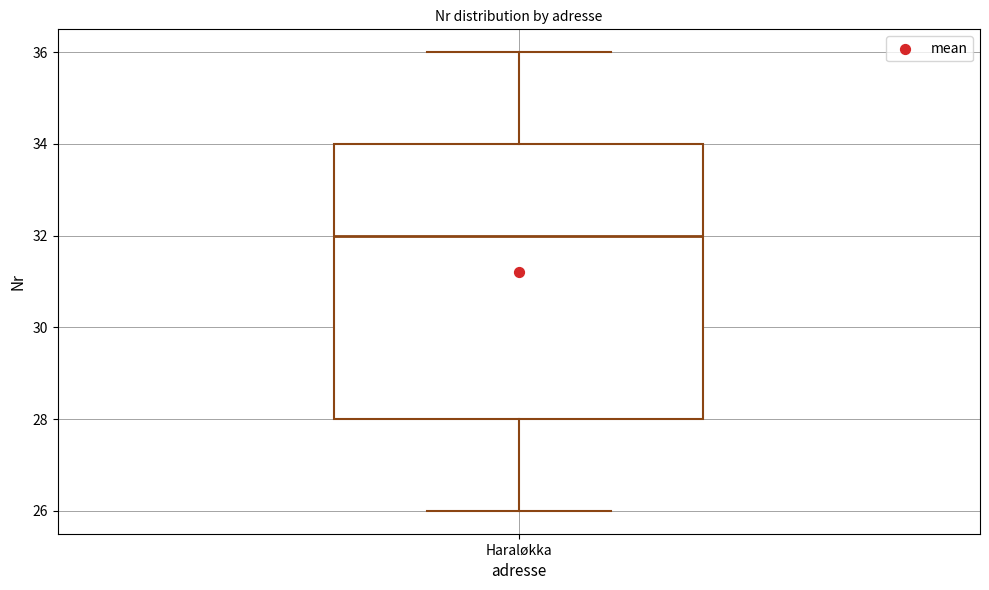

Transcribe this box plot: give where the median line is, the range the box spans, and where the two whiskers end, as read against the y-axis. The values are not printed on the chart, so give them approximately, as read against the axis.

median 32, box 28 to 34, whiskers 26 to 36